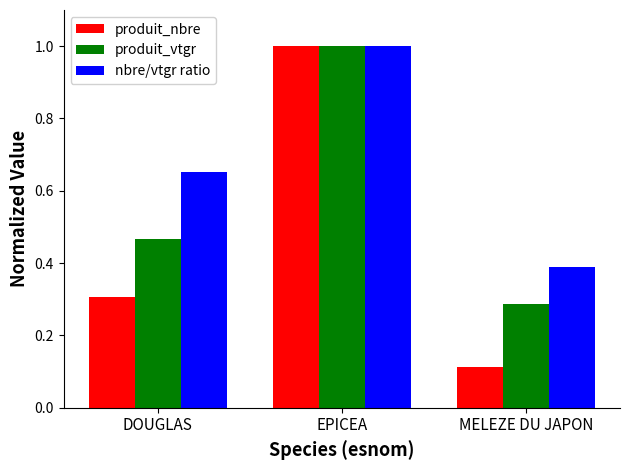

Which label corresponds to the largest value in the chart?

EPICEA